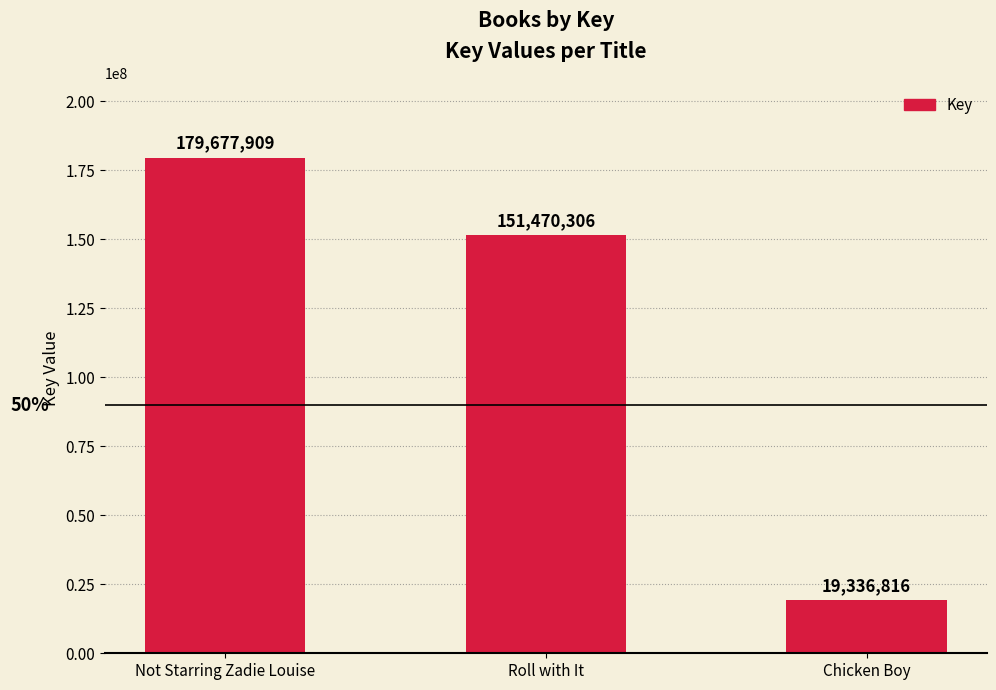

How many values are between 19336816 and 179677909?

3